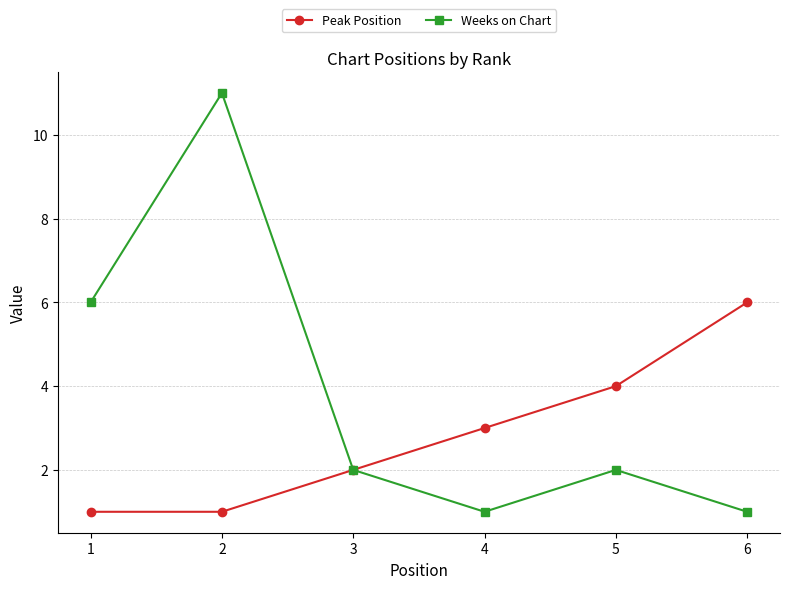

Reading left to right, extract all data points from this chart.

Peak Position: 1	1	2	3	4	6
Weeks on Chart: 6	11	2	1	2	1